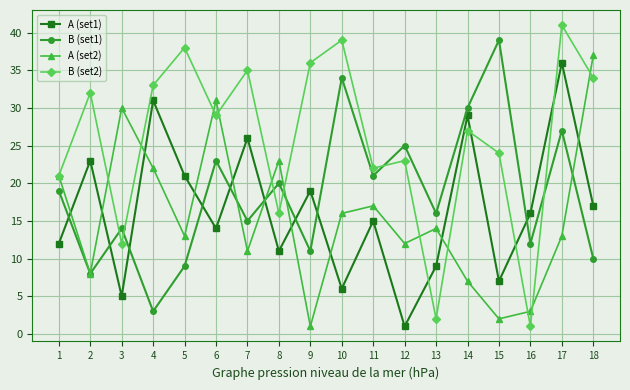

At which label does A (set2) first exceed 14?

1